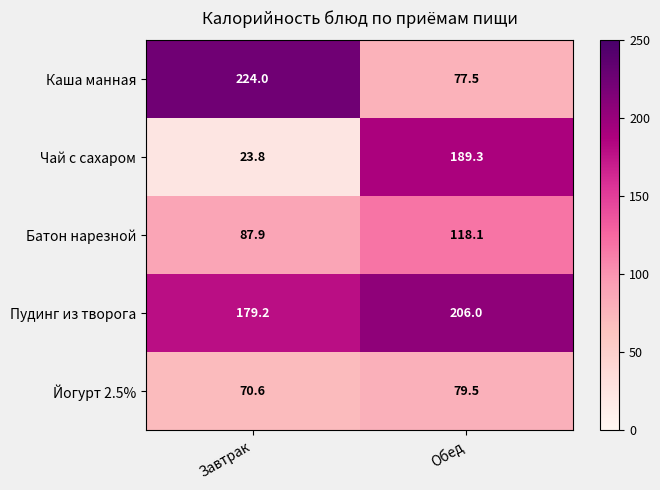

At how many categories does at least one series exceed 200?

2